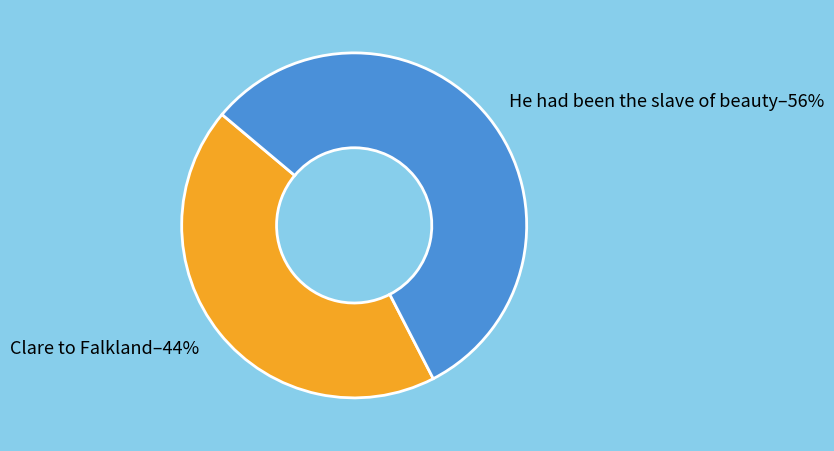

Which category has the smallest portion of the pie?

Clare to Falkland